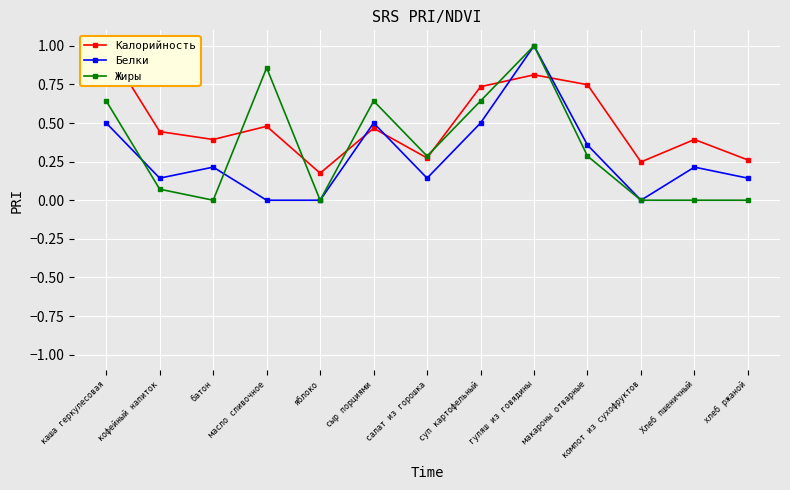

At which label is Калорийность closest to 0?

яблоко